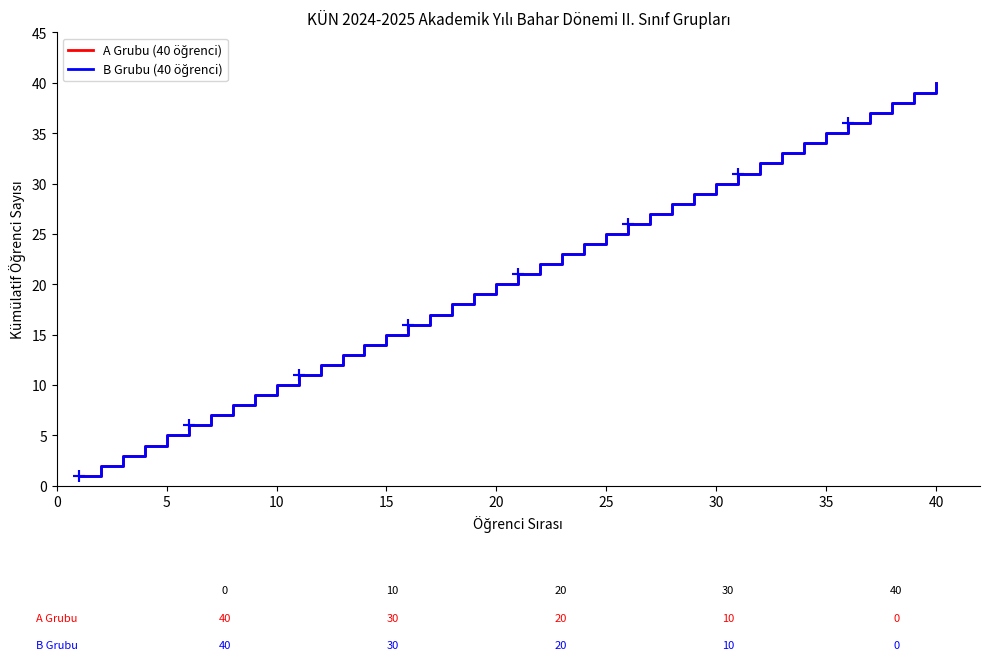

Is this an area chart (filled region under the line)?

No